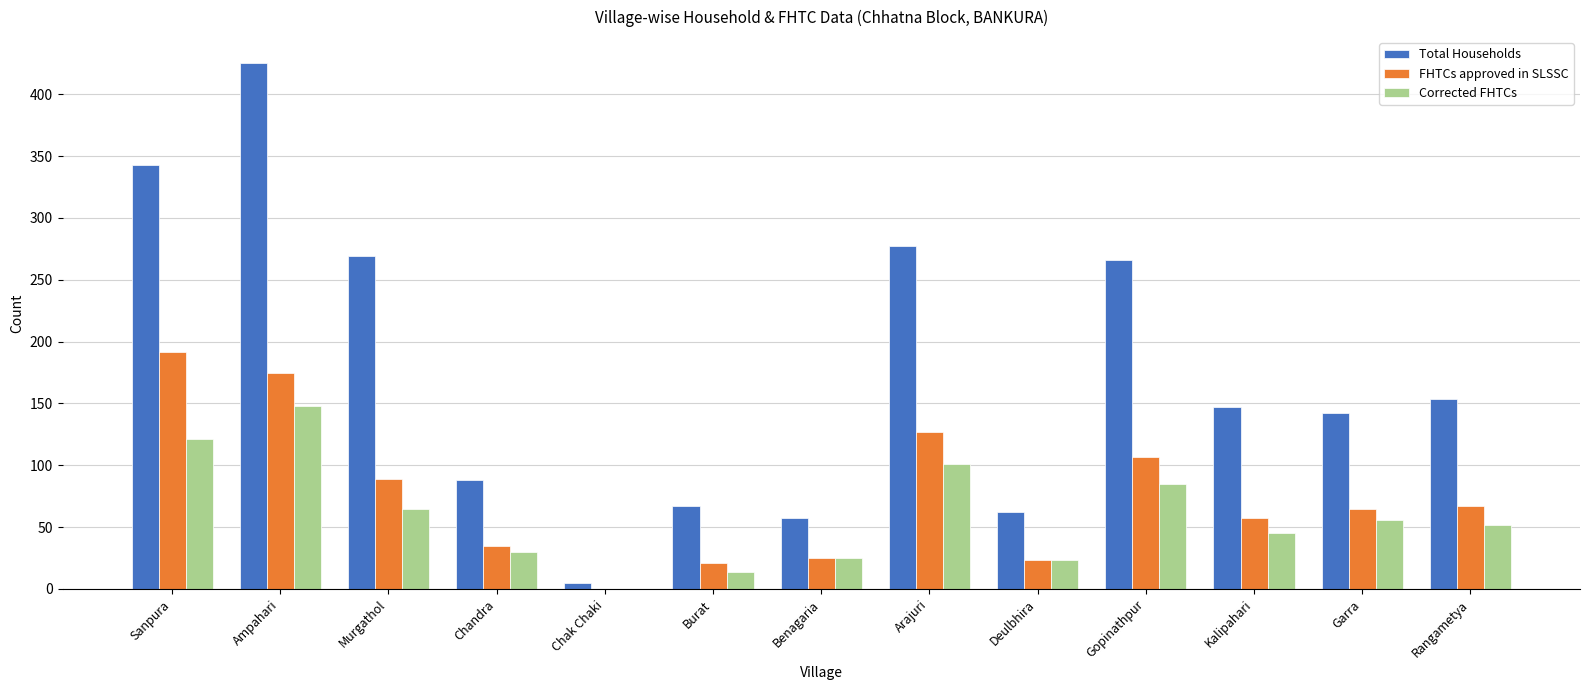

Read the Total Households value at Chandra, to the nearest 50.

100